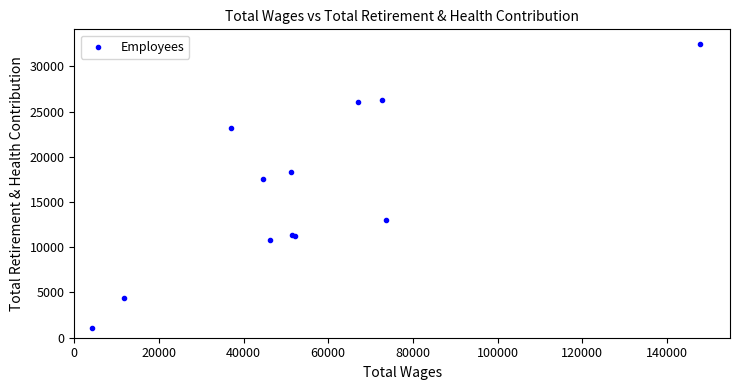

What Y value in the scatter plot is closest to 16795?

17567